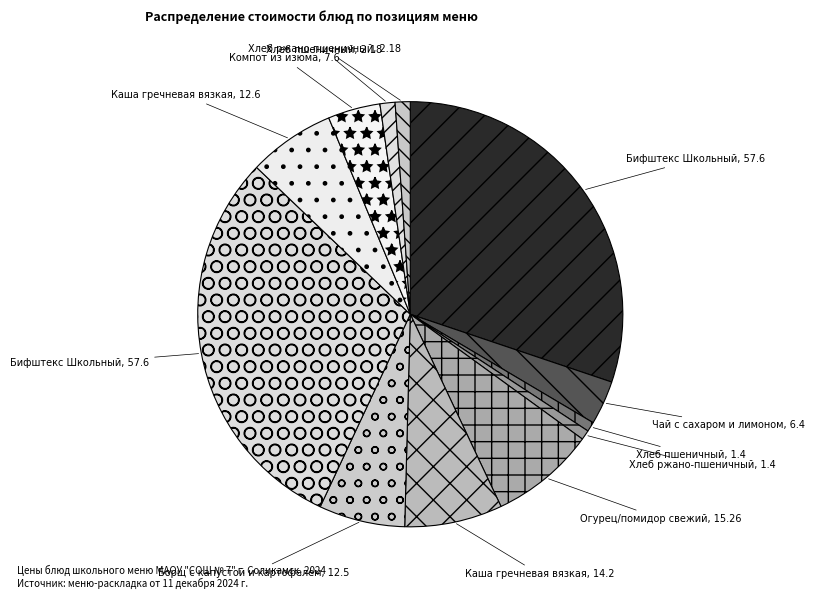

How many slices are in this pie chart?

12